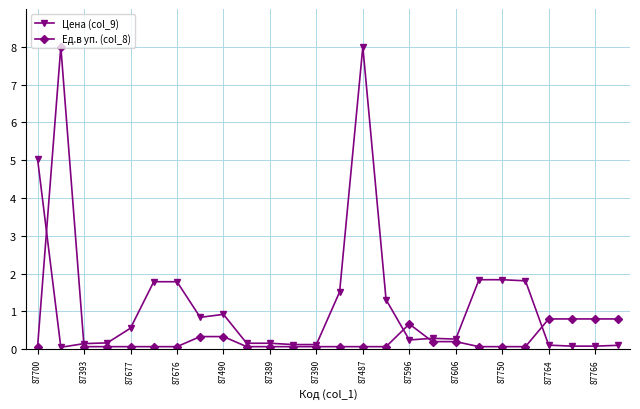

True or false: Ед.в уп. (col_8) has more than 0 points higher than both neighbors.

True